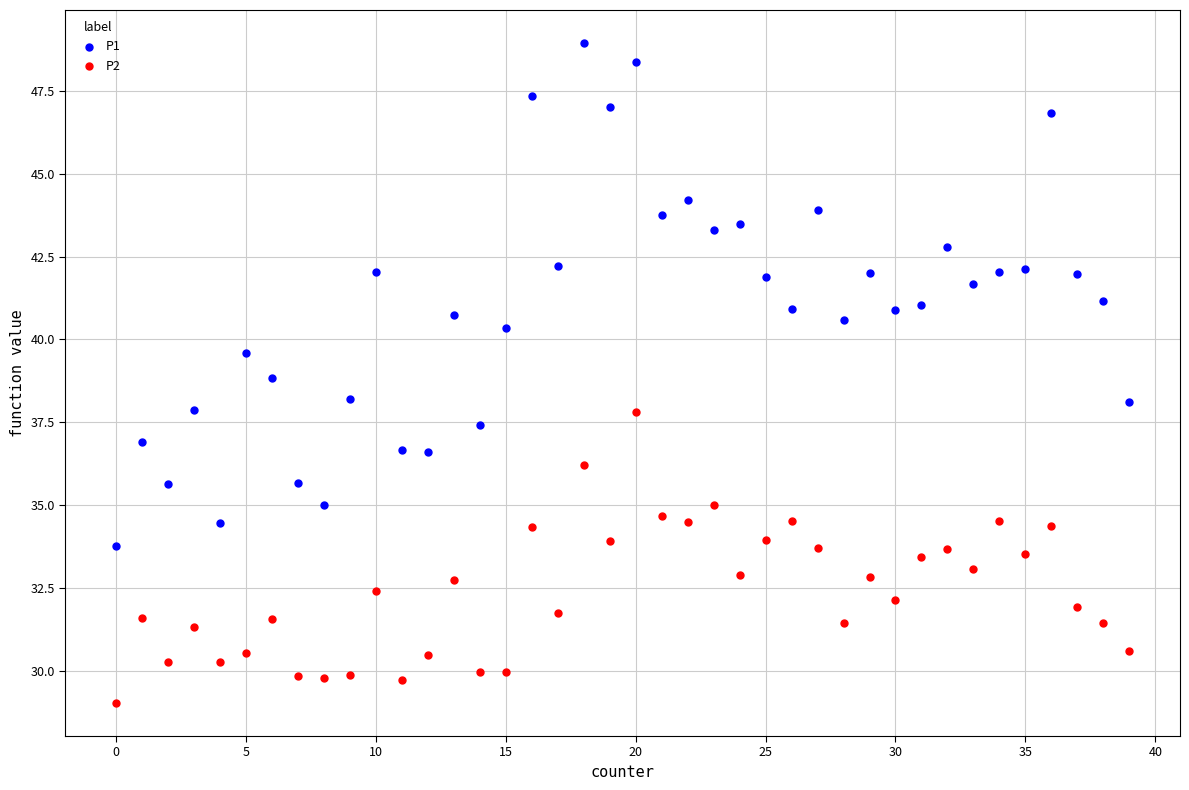

Which series contains the lowest Y value?

P2